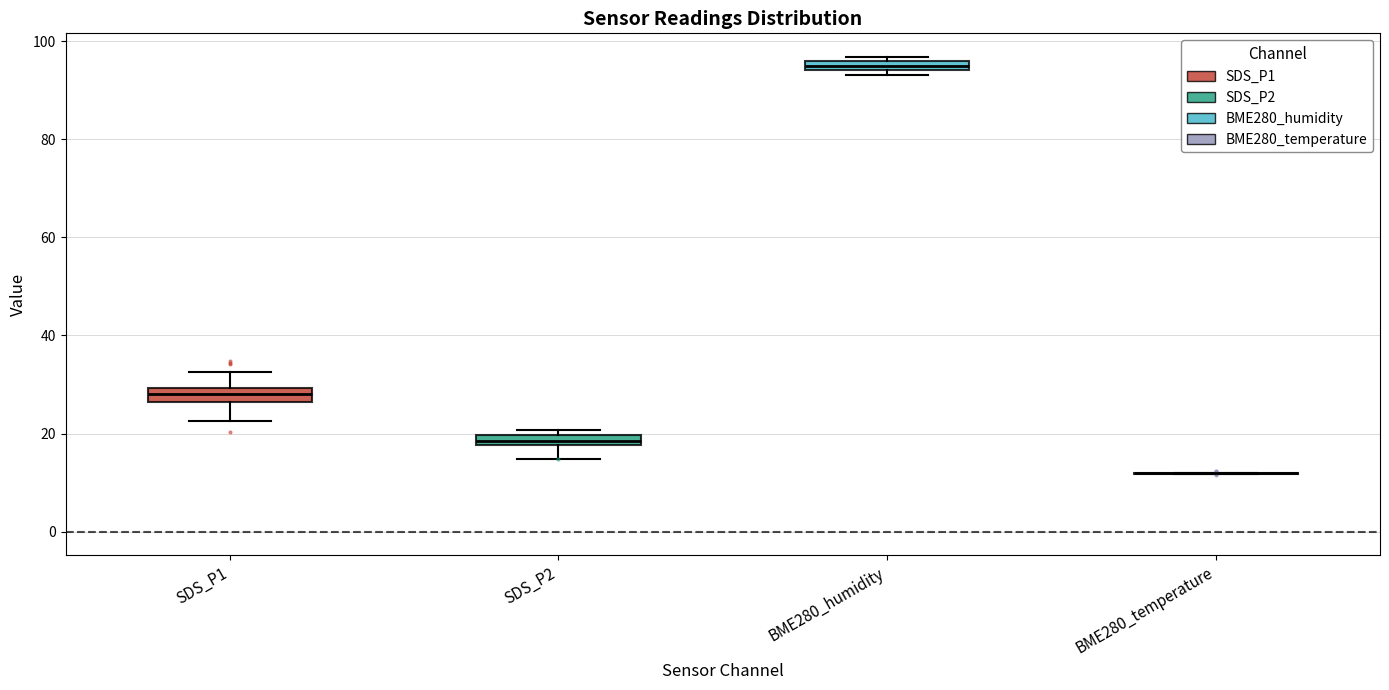

Where is the upper edge of the box for SDS_P2 on the y-axis? The values are not printed on the chart, so give them approximately, as read against the axis.

20